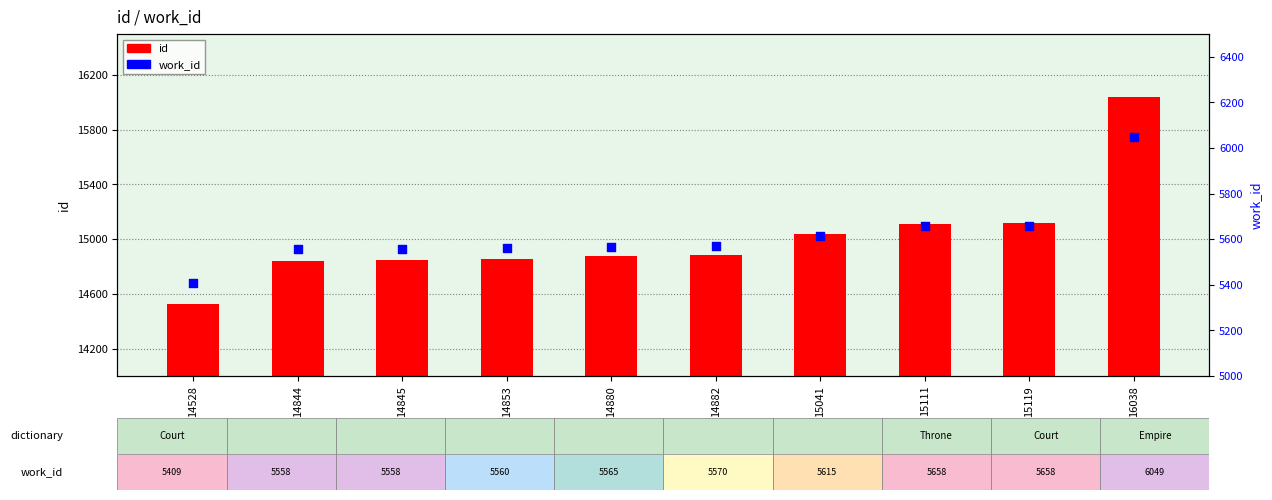

Which series contains the highest Y value?

id